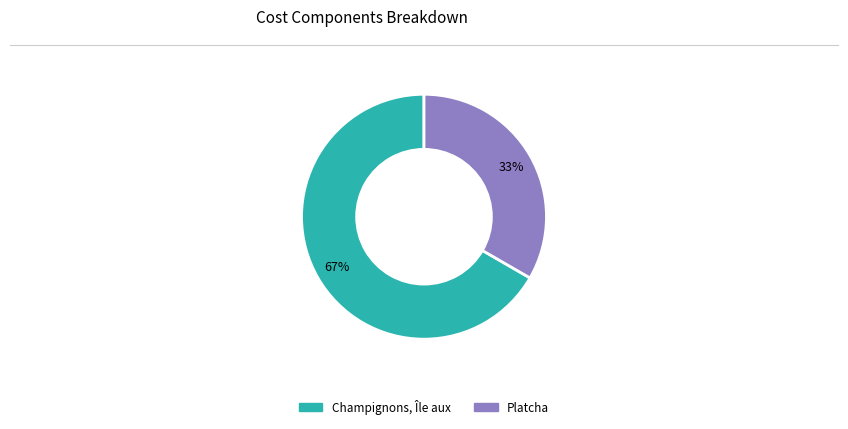

Count the number of slices in the pie.

2